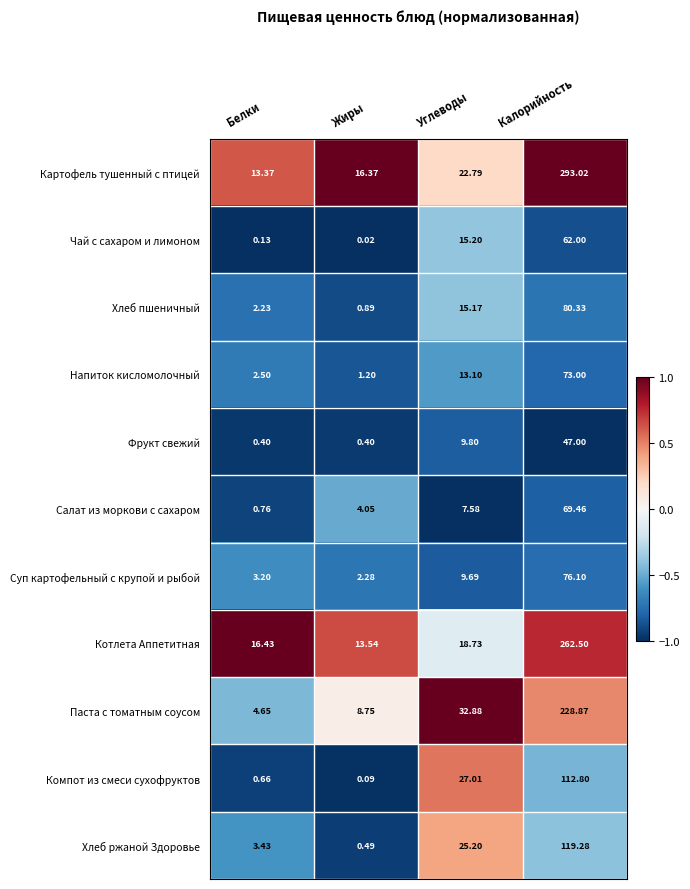

Rank the series at Белки from lowest to highest value.

Чай с сахаром и лимоном, Фрукт свежий, Компот из смеси сухофруктов, Салат из моркови с сахаром, Хлеб пшеничный, Напиток кисломолочный, Суп картофельный с крупой и рыбой, Хлеб ржаной Здоровье, Паста с томатным соусом, Картофель тушенный с птицей, Котлета Аппетитная